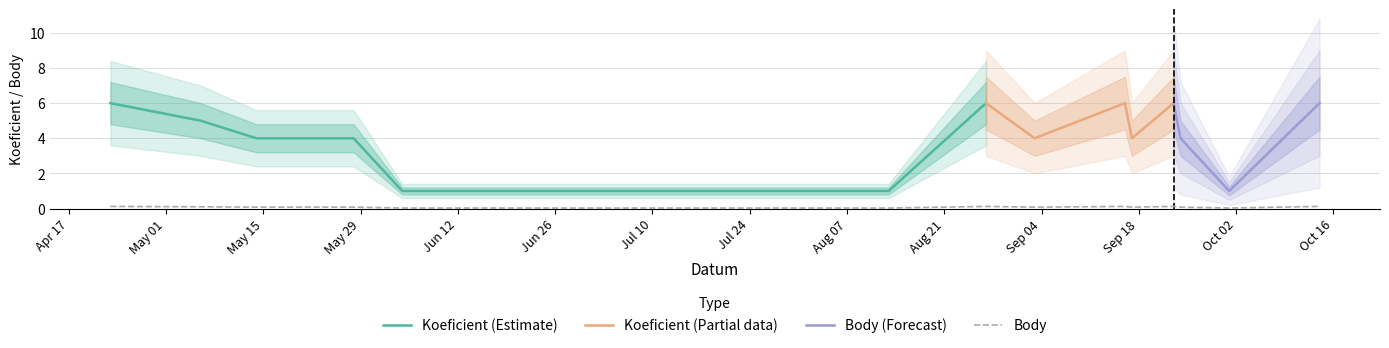

Rank the categories by value from highest to lowest.

2011-04-23, 2011-08-27, 2011-09-16, 2011-09-23, 2011-10-14, 2011-05-06, 2011-05-14, 2011-05-28, 2011-09-03, 2011-09-17, 2011-09-24, 2011-06-04, 2011-08-13, 2011-10-01